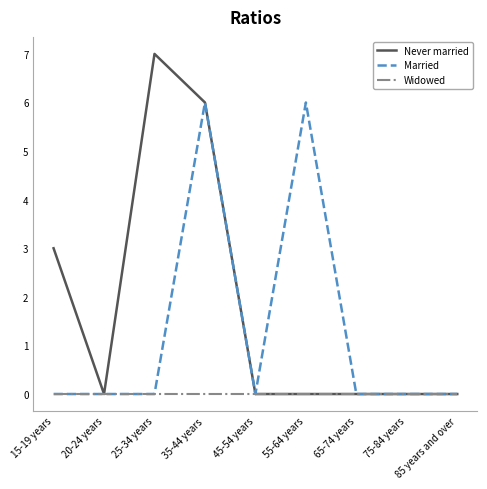

What position from the left is 35-44 years?

4